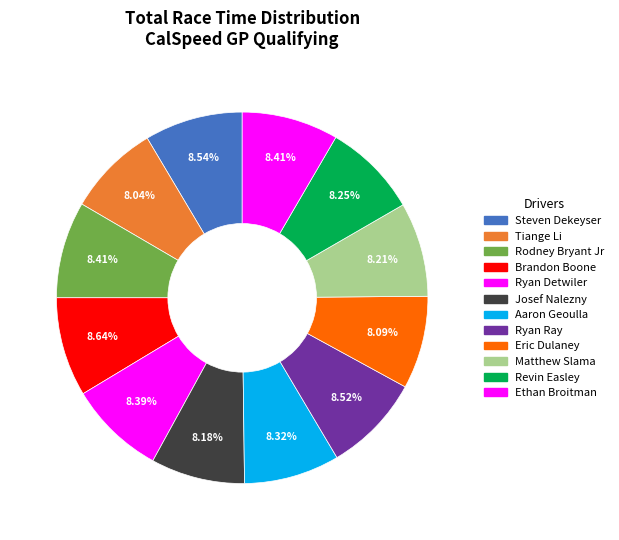

Approximately how many times larger is the value at Steven Dekeyser compared to Ryan Ray?

1.0